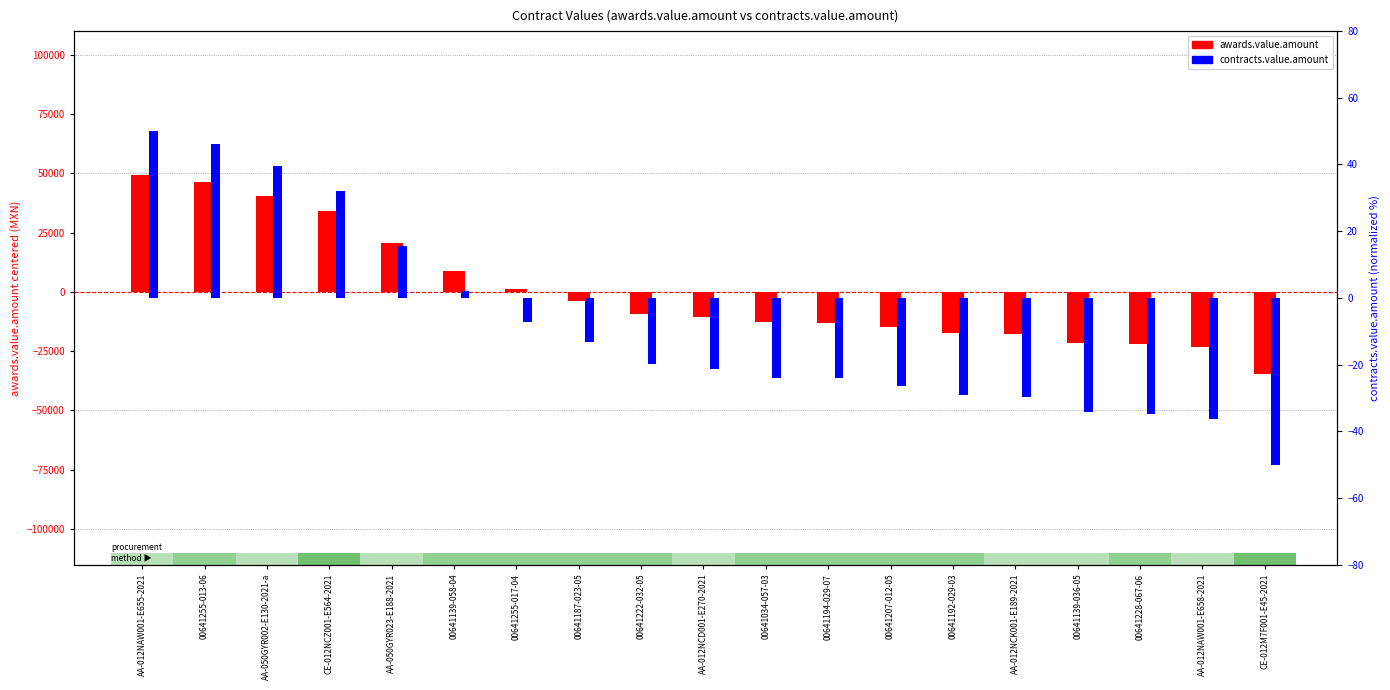

Is it true that awards.value.amount equals -1808.3 at 00641187-023-05?

False